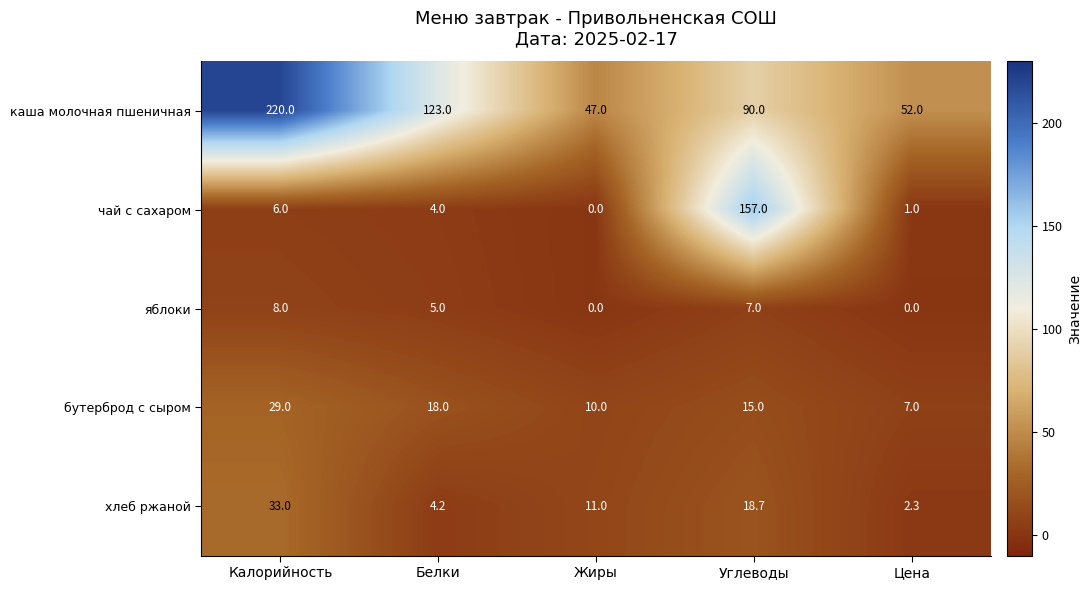

Reading left to right, extract all data points from this chart.

каша молочная пшеничная: 220.0	123.0	47.0	90.0	52.0
чай с сахаром: 6.0	4.0	0.0	157.0	1.0
яблоки: 8.0	5.0	0.0	7.0	0.0
бутерброд с сыром: 29.0	18.0	10.0	15.0	7.0
хлеб ржаной: 33.0	4.2	11.0	18.7	2.3